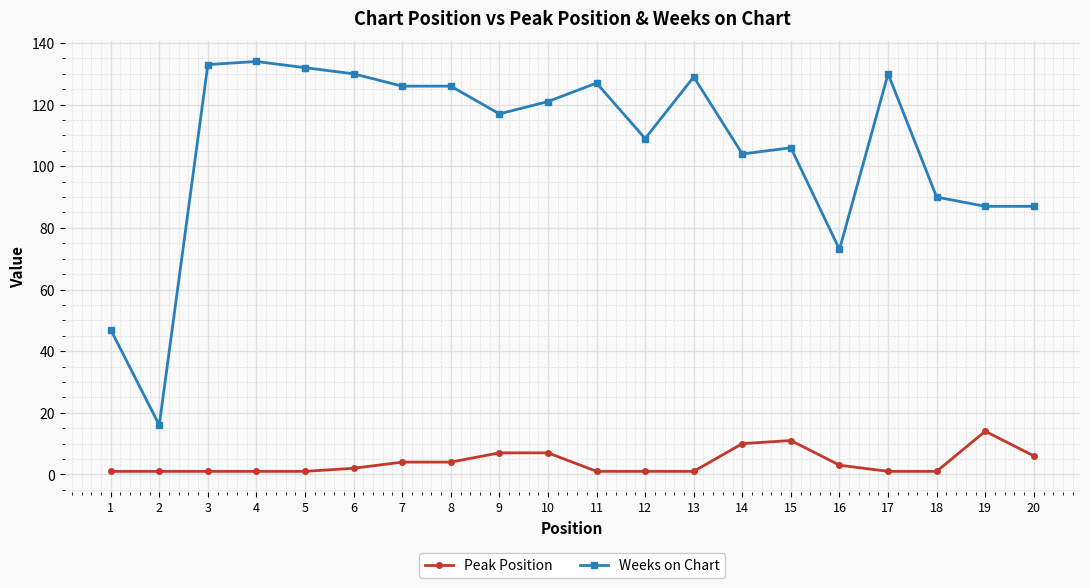

True or false: Weeks on Chart and Peak Position cross at least once.

False